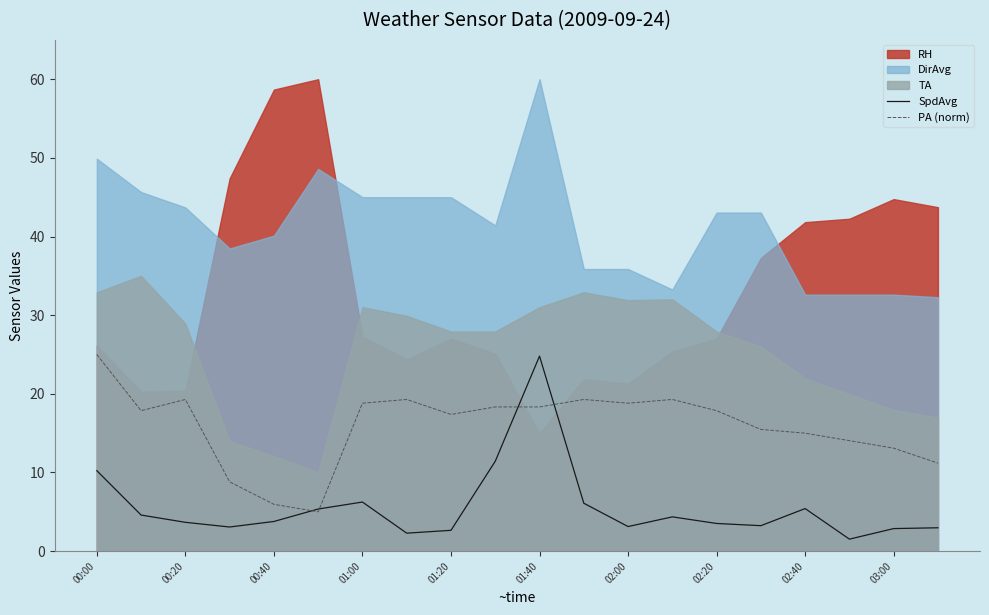

Which series ends up on top after the final intersection of PA (norm) and SpdAvg?

PA (norm)